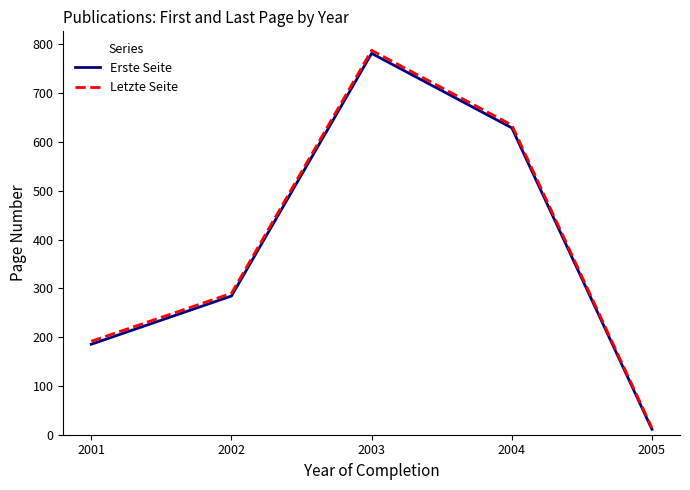

Between 2001 and 2002, which series saw the biggest shift?

Erste Seite